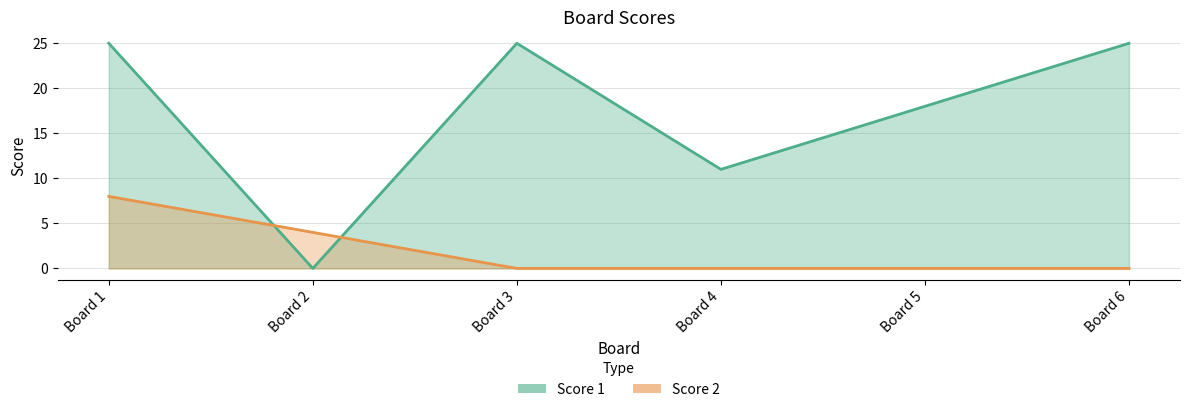

What is the total value across all series at 4?

11